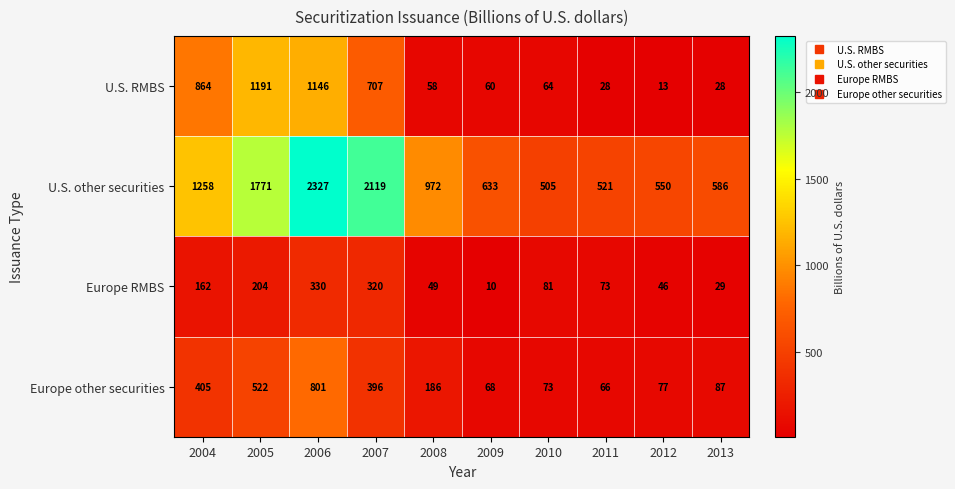

What is the spread (max minus min) of values at 2006?

1997